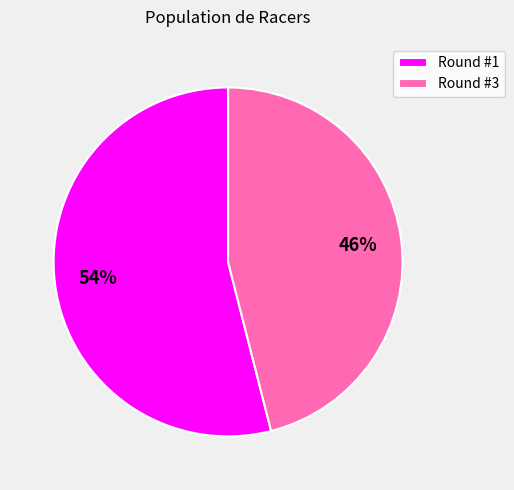

The Round #1 slice represents 54% of the pie. True or false?

True